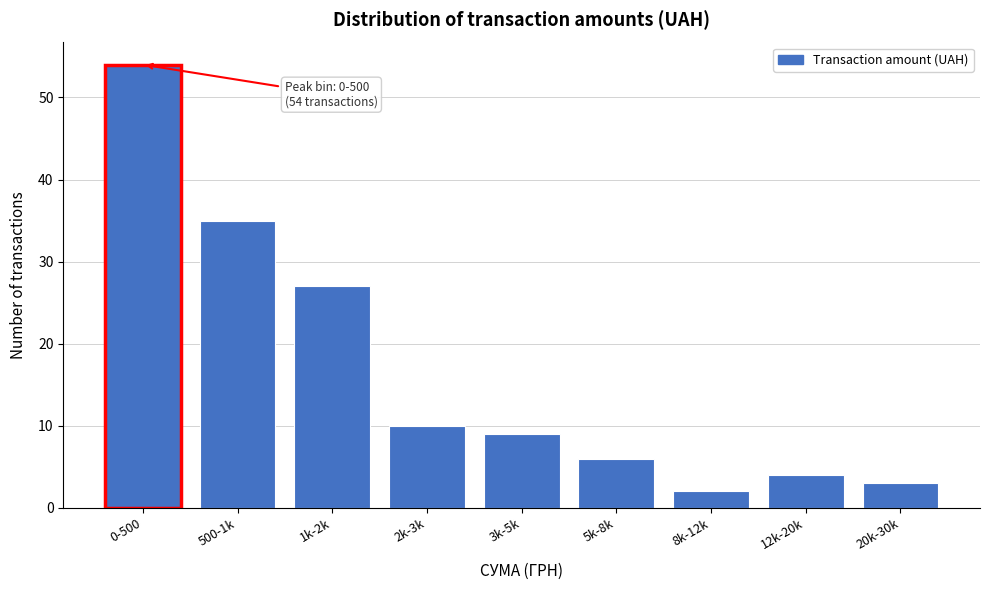

Reading left to right, transcribe all the data shown in this chart.

54	35	27	10	9	6	2	4	3